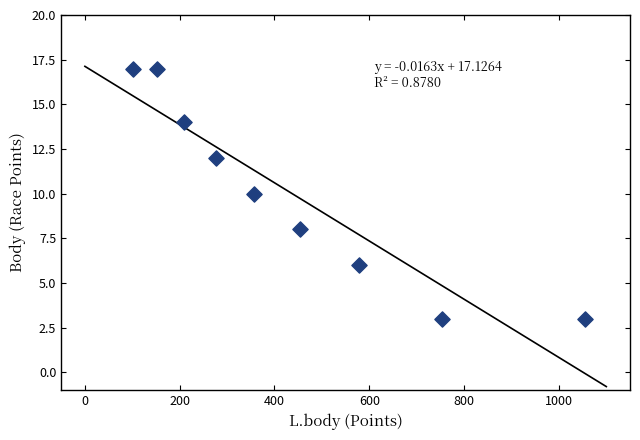

What is the range of Y values (max minus min)?

14